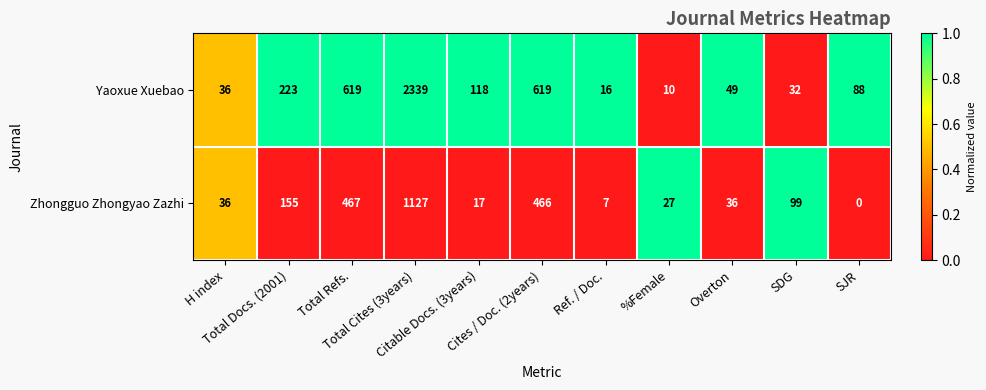

At how many categories does at least one series exceed 0?

11